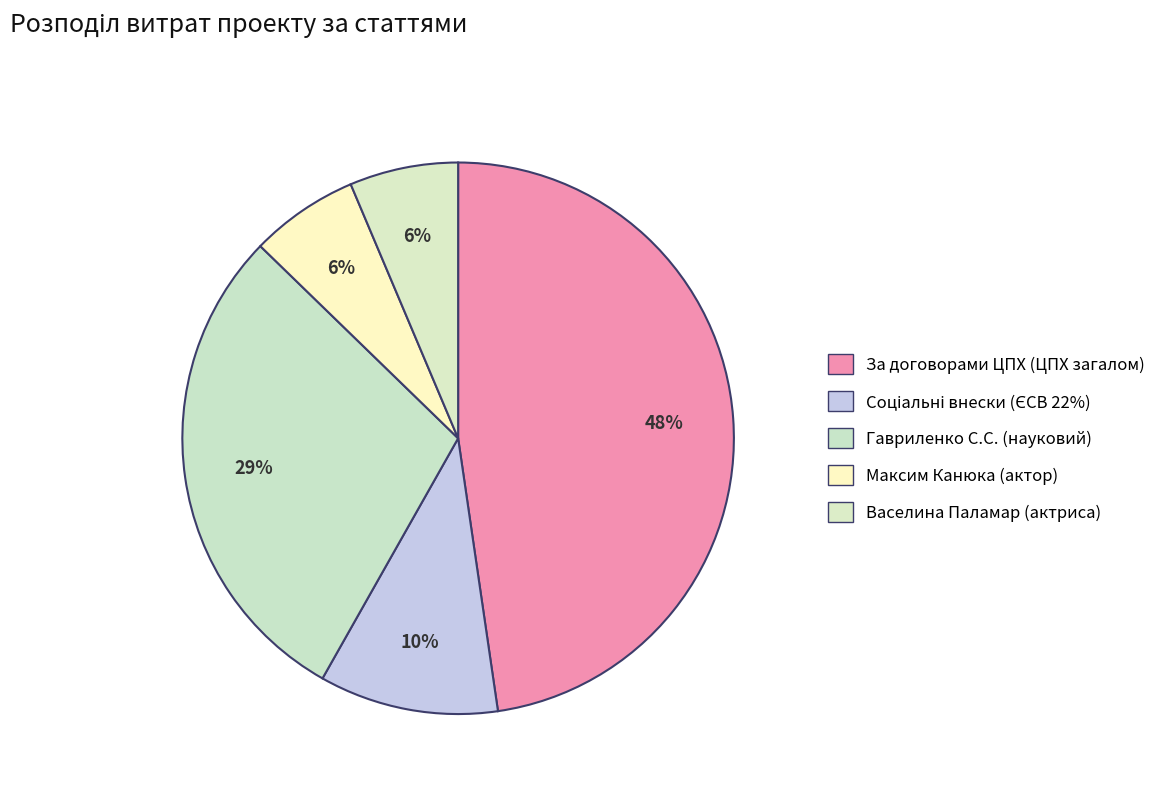

How many slices are in this pie chart?

5